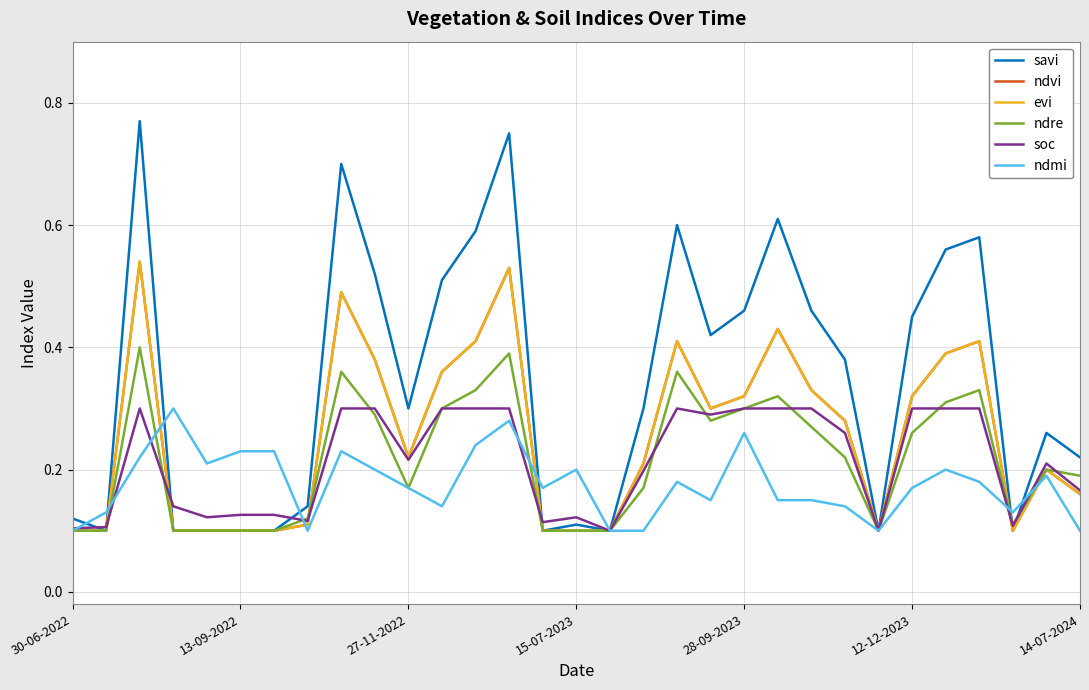

Does the chart display data point markers on the line(s)?

No